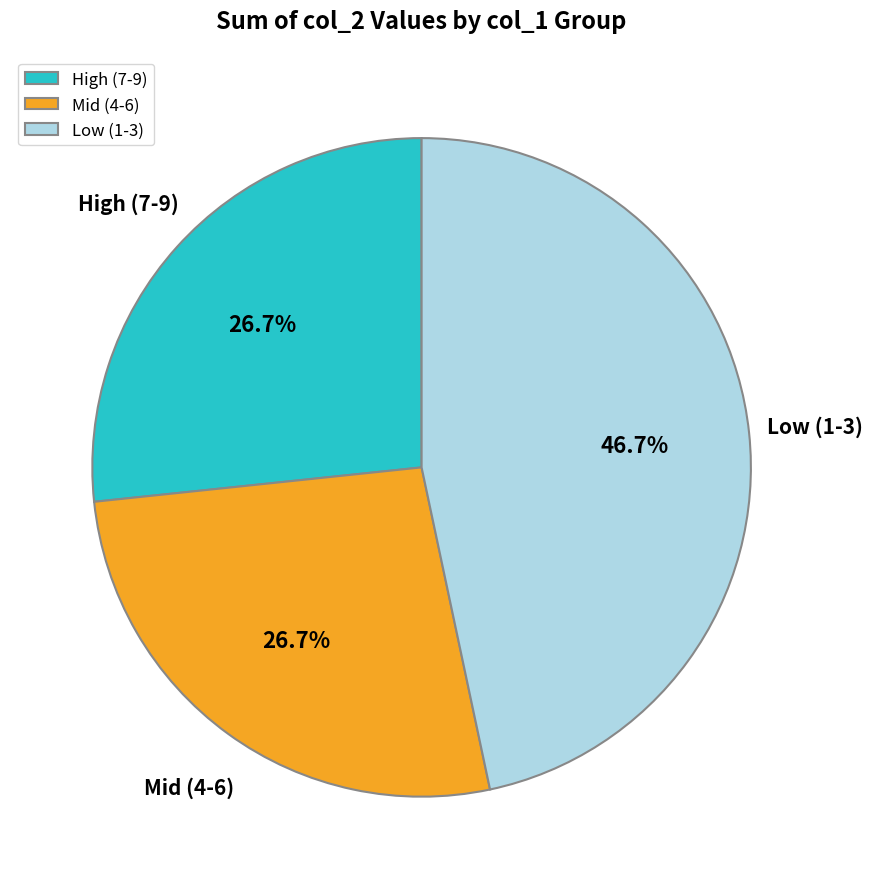

What percentage is NOT represented by High (7-9)?

73.3%